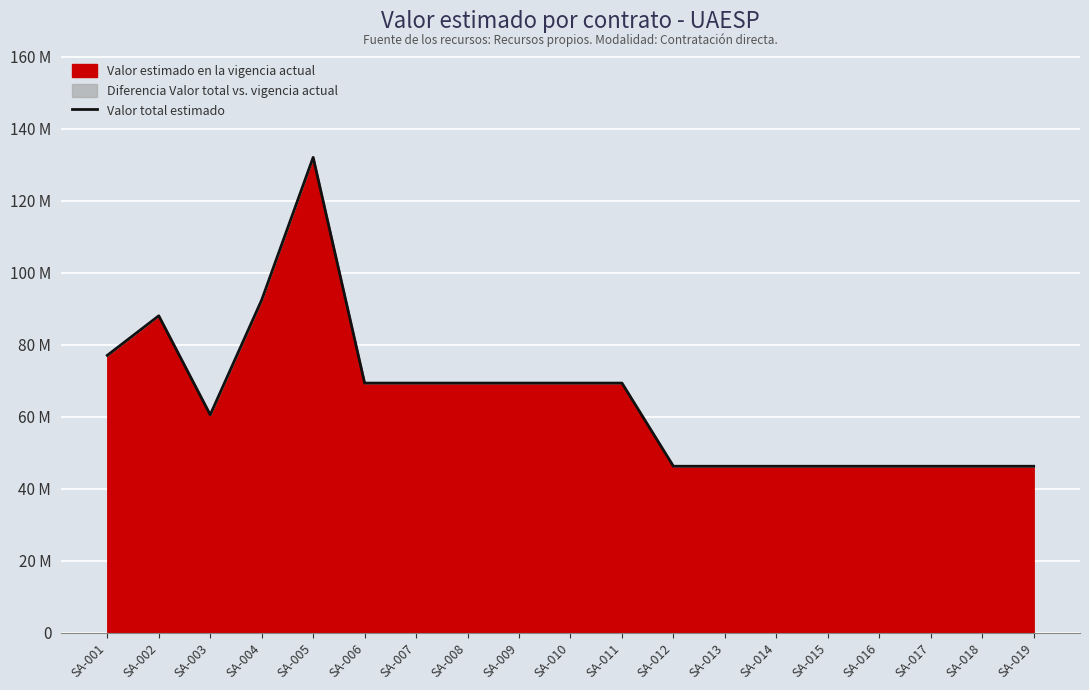

What is the sum of all values?

1235300000